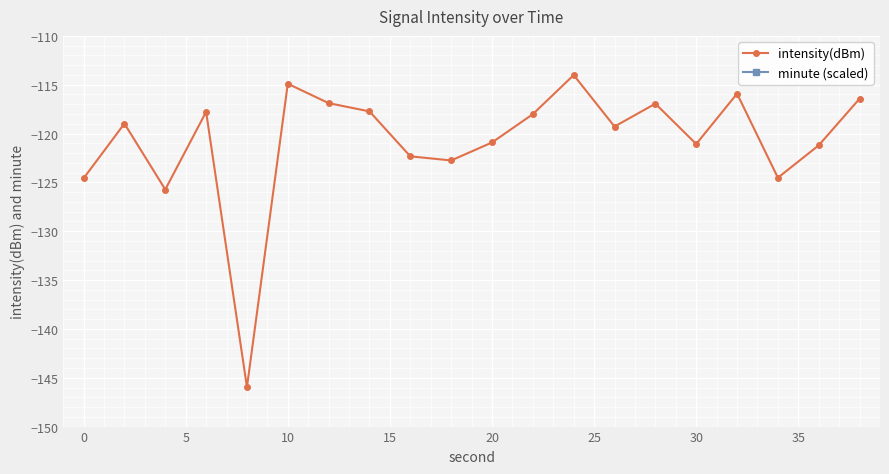

How many interior local peaks does the intensity(dBm) series have?

6